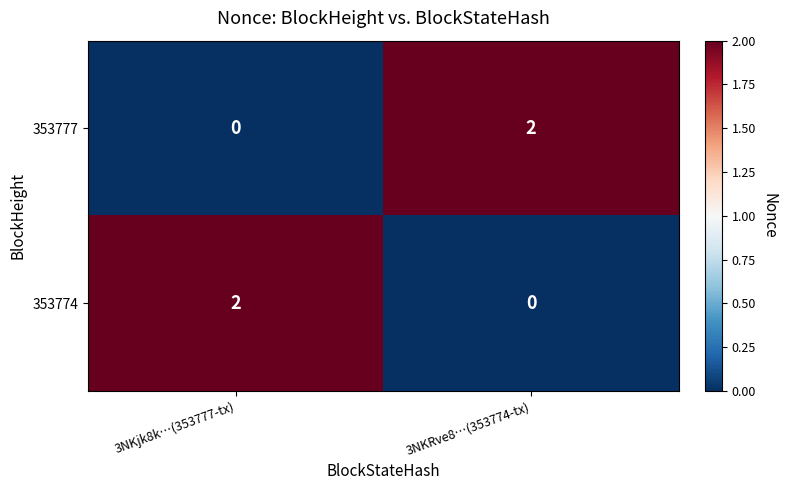

Reading left to right, what are all the values shown in this chart?

353777: 3NKjk8k…(353777-tx)=0	3NKRve8…(353774-tx)=2
353774: 3NKjk8k…(353777-tx)=2	3NKRve8…(353774-tx)=0